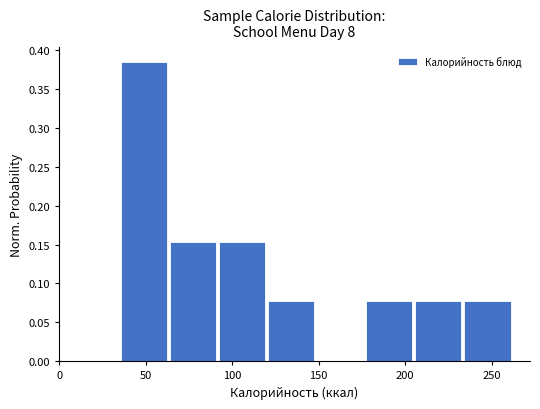

What is the height of the bar covering 35 to 65 on the x-axis? Neither the bar edges nor the heights are printed on the chart, so give them approximately, as read against the axes.

0.385